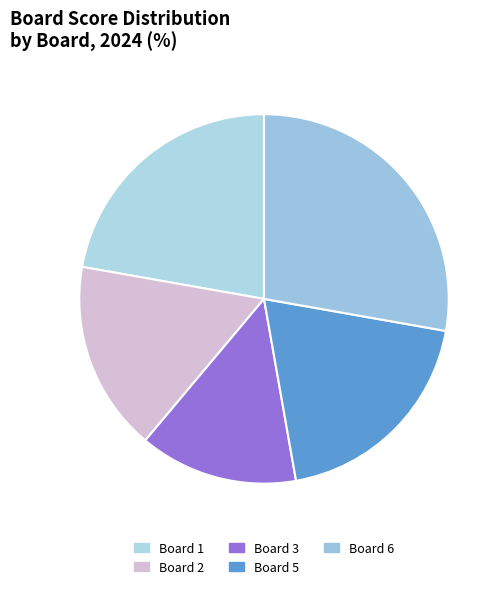

To the nearest percent, what is the difference between the Board 1 and Board 2 slice percentages?

6%